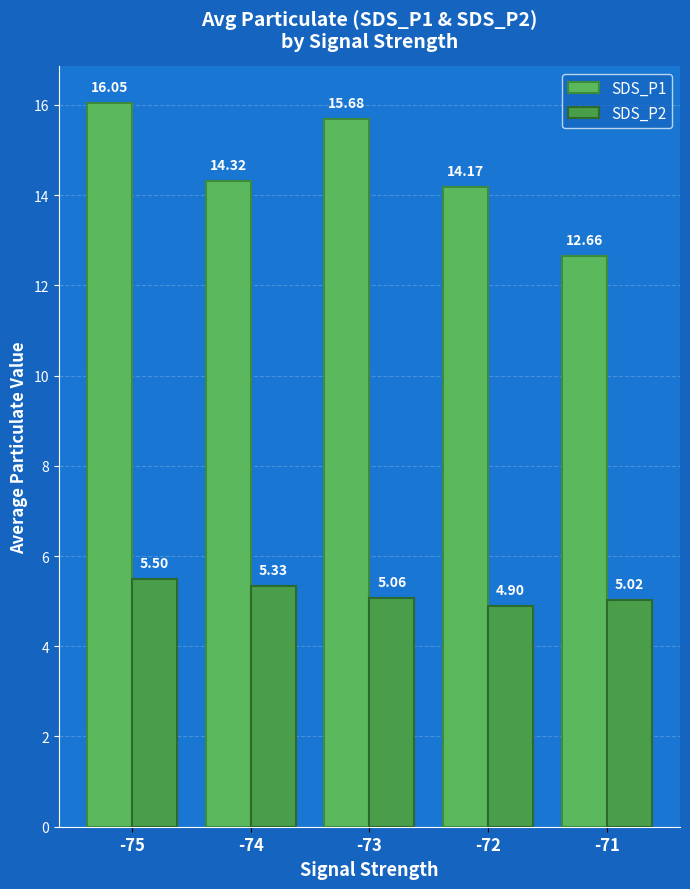

At which label does SDS_P2 first exceed 5?

-75